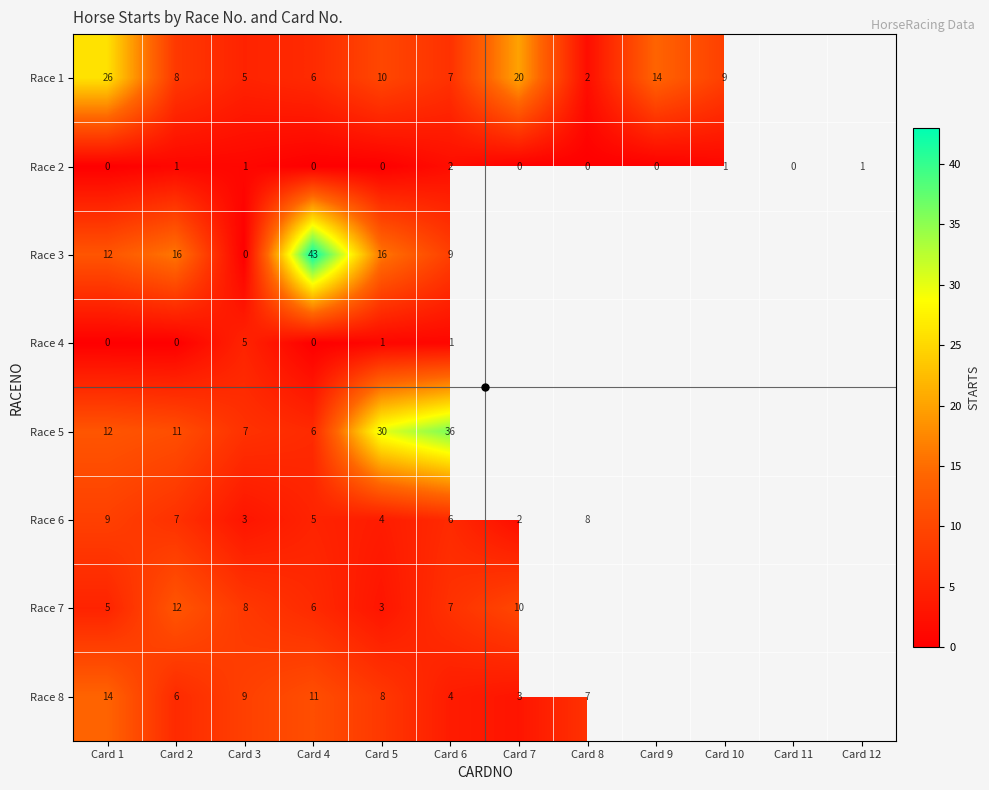

True or false: Race 2 has a value of 1.3 at Card 3.

False